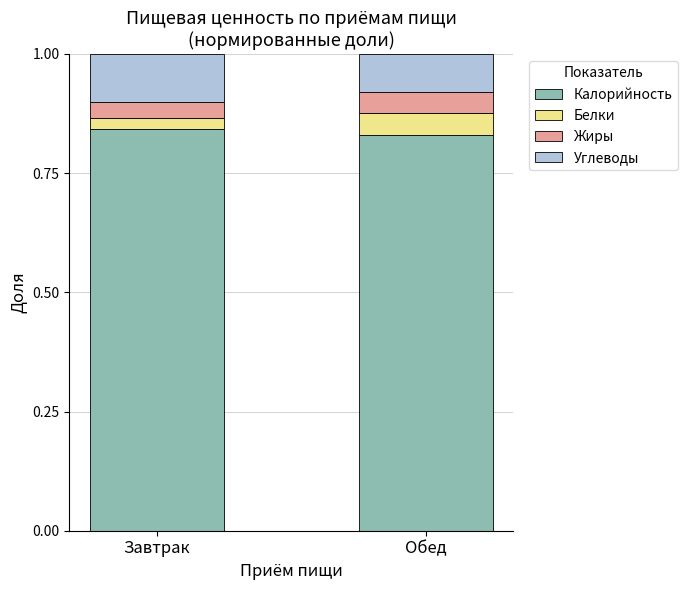

What is the total value across all series at Завтрак?

1.0